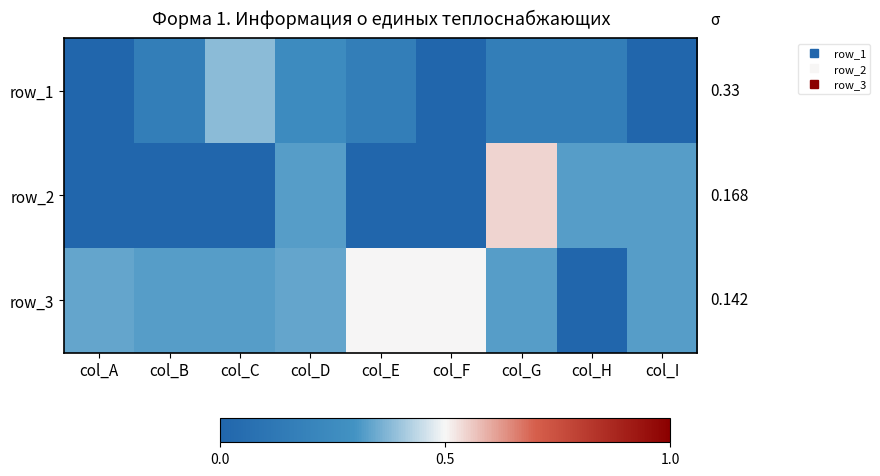

How many distinct data groups are displayed?

3